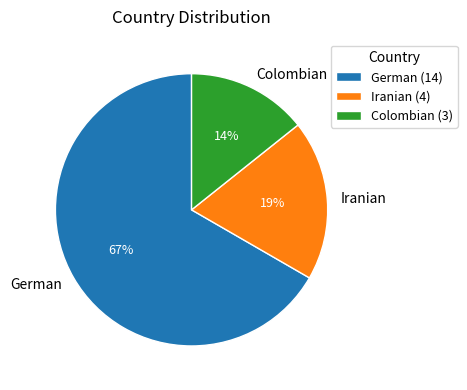

To the nearest percent, what is the combined percentage of German and Iranian?

86%